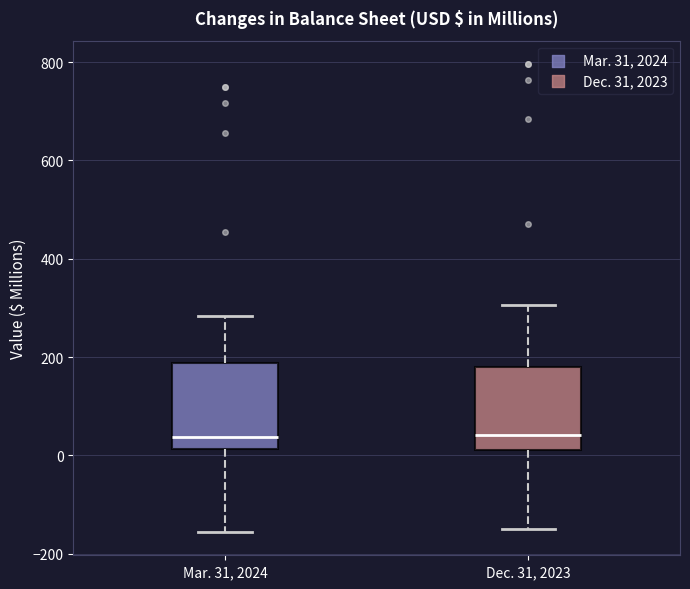

Reading left to right, read every box against the y-axis: the position of its median line, the range the box covers, and the ends of its whiskers. The values are not printed on the chart, so give them approximately, as read against the axis.

Mar. 31, 2024: median 40, box 20 to 180, whiskers -160 to 280
Dec. 31, 2023: median 40, box 20 to 180, whiskers -140 to 300